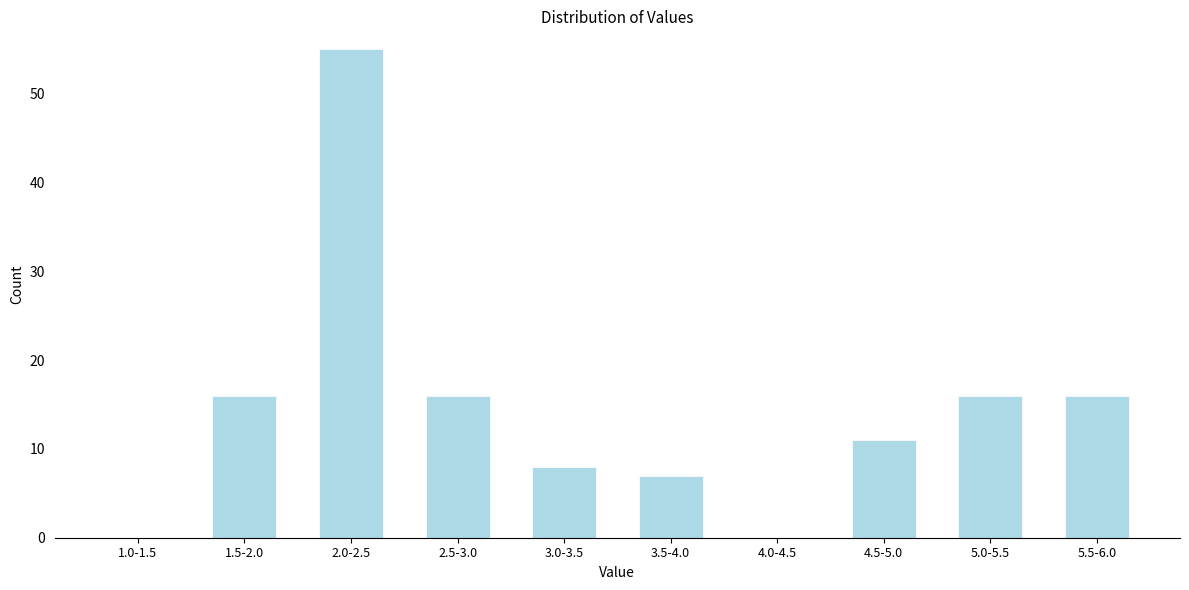

Reading left to right, list all the values displayed in this chart.

1.0-1.5=0	1.5-2.0=16	2.0-2.5=55	2.5-3.0=16	3.0-3.5=8	3.5-4.0=7	4.0-4.5=0	4.5-5.0=11	5.0-5.5=16	5.5-6.0=16